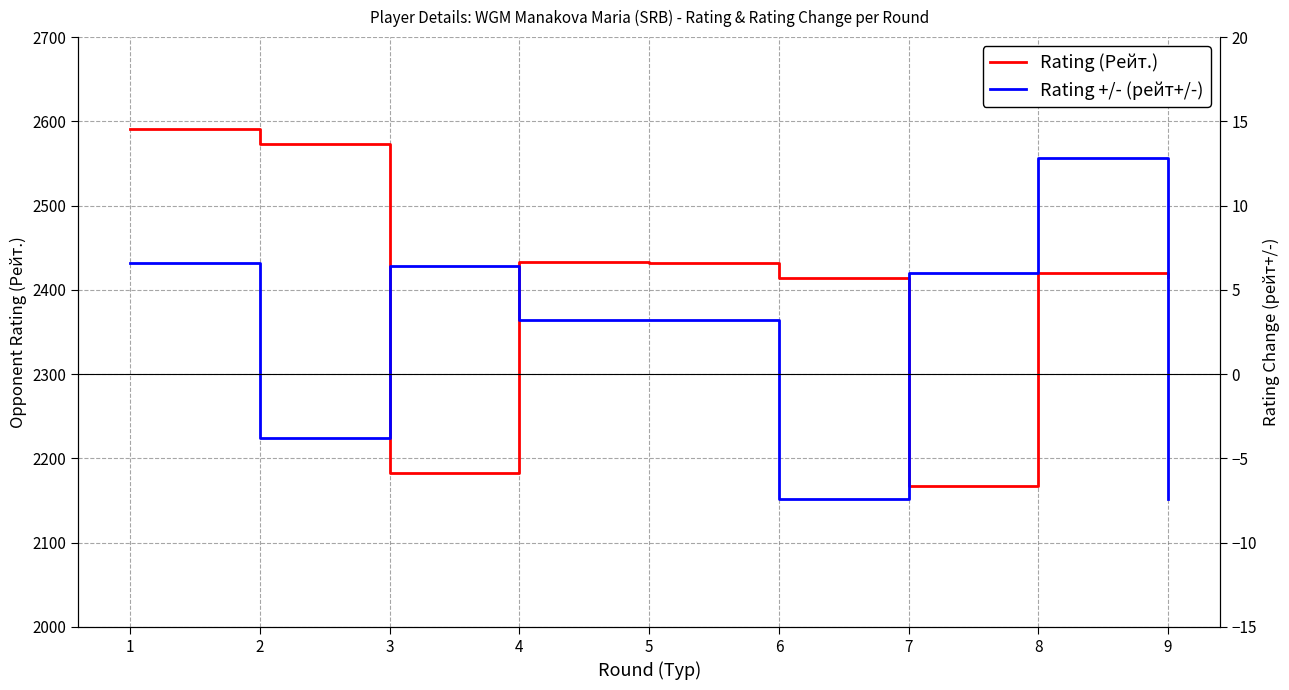

What is the maximum value for Rating (Рейт.)?

2591